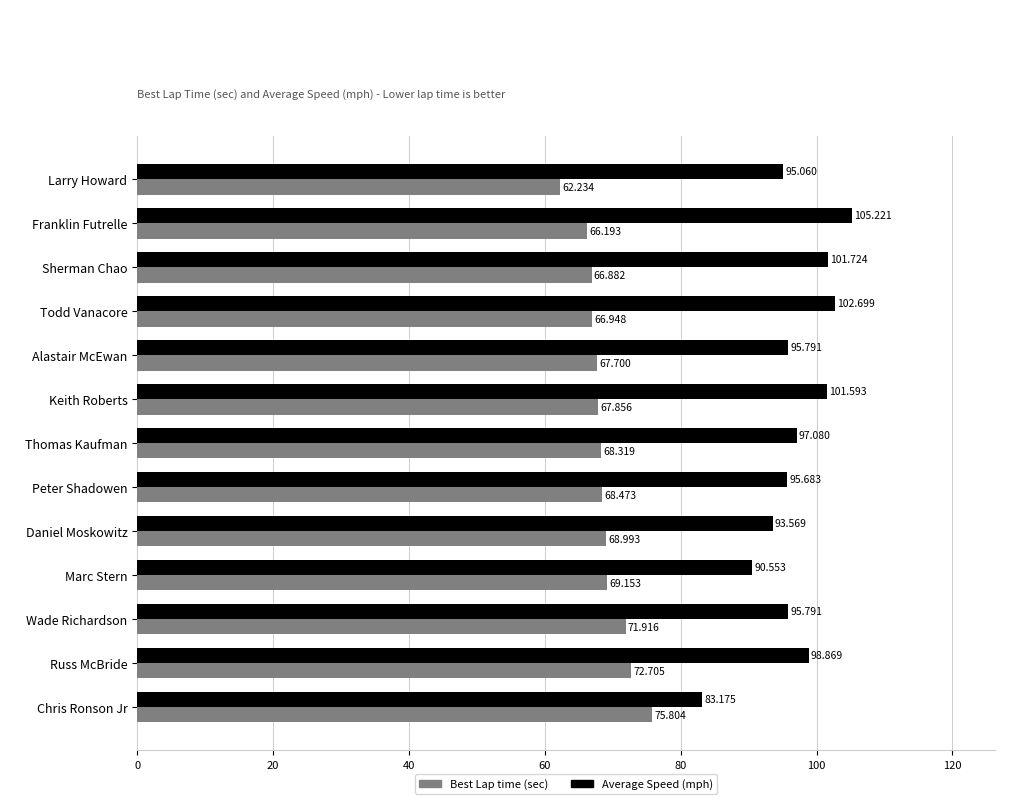

At which category is the sum across all series the highest?

Russ McBride